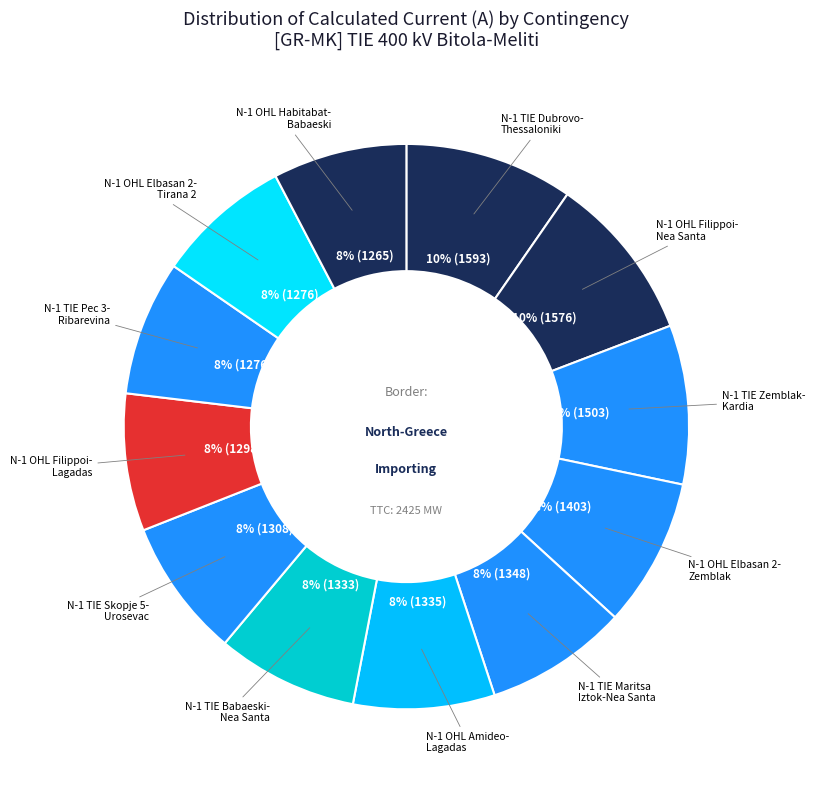

To the nearest percent, what is the average slice percentage?

8%